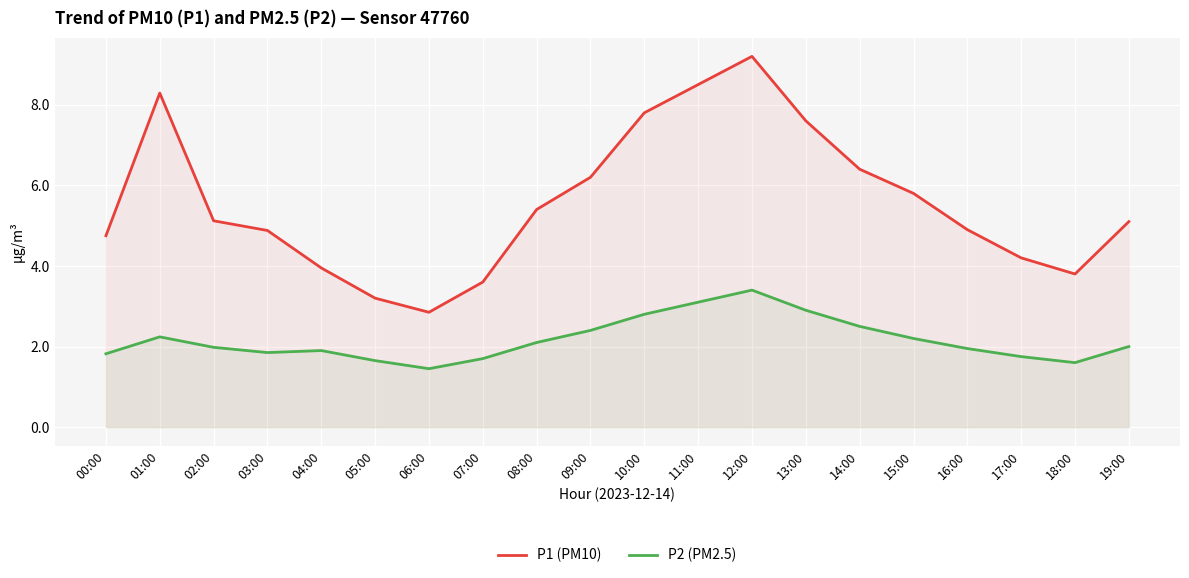

Reading left to right, list all the values displayed in this chart.

P1 (PM10): 4.8	8.3	5.1	4.9	4.0	3.2	2.9	3.6	5.4	6.2	7.8	8.5	9.2	7.6	6.4	5.8	4.9	4.2	3.8	5.1
P2 (PM2.5): 1.8	2.2	2.0	1.9	1.9	1.6	1.4	1.7	2.1	2.4	2.8	3.1	3.4	2.9	2.5	2.2	1.9	1.8	1.6	2.0